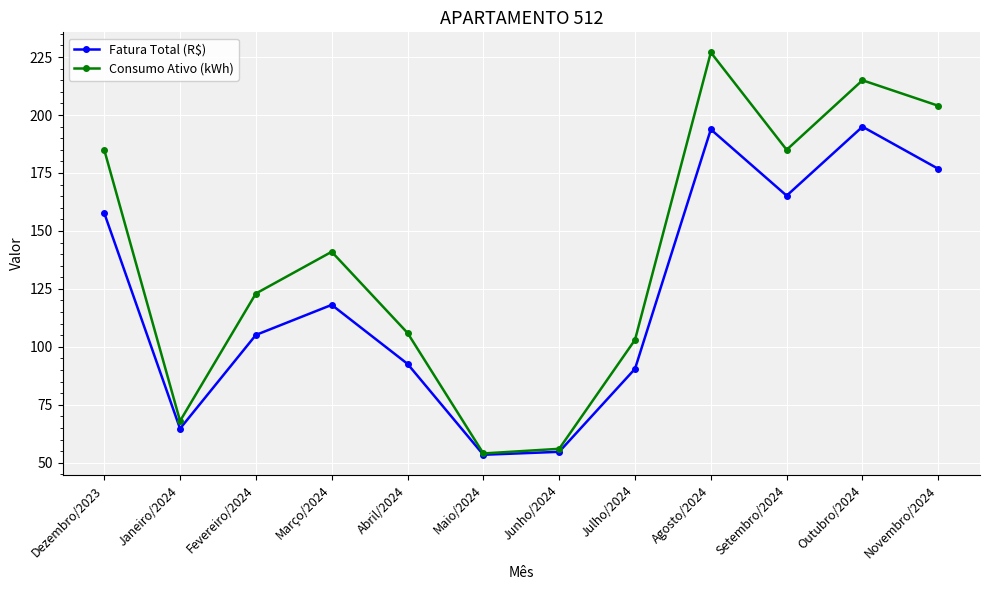

True or false: Fatura Total (R$) has more than 0 points higher than both neighbors.

True